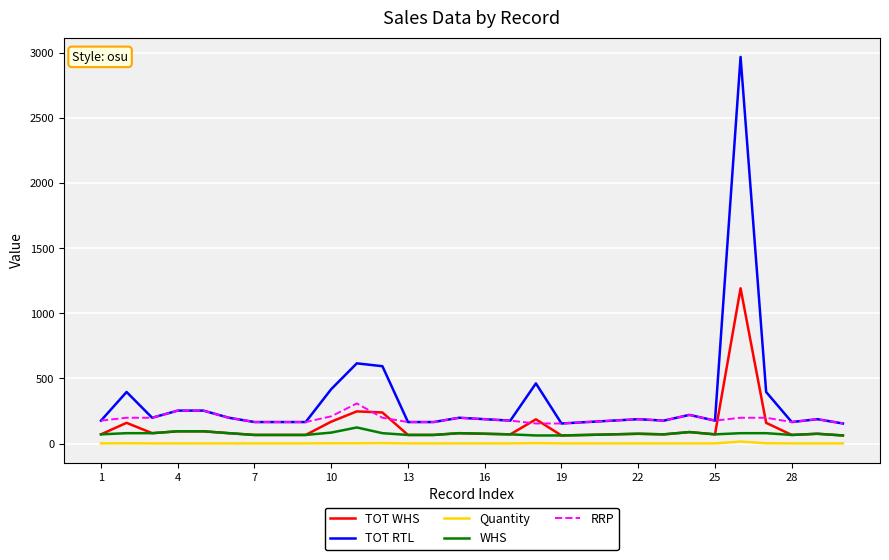

Which series has the largest total across all categories?

TOT RTL